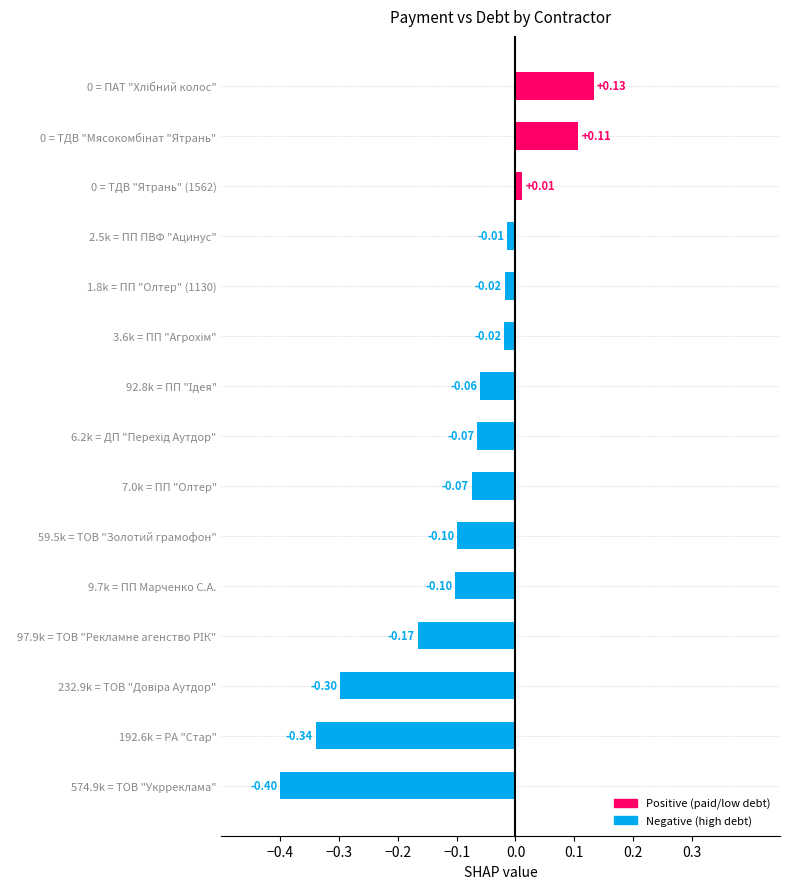

What is the change in value from 192.6k = РА "Стар" to 0 = ТДВ "Ятрань" (1562)?

+0.4